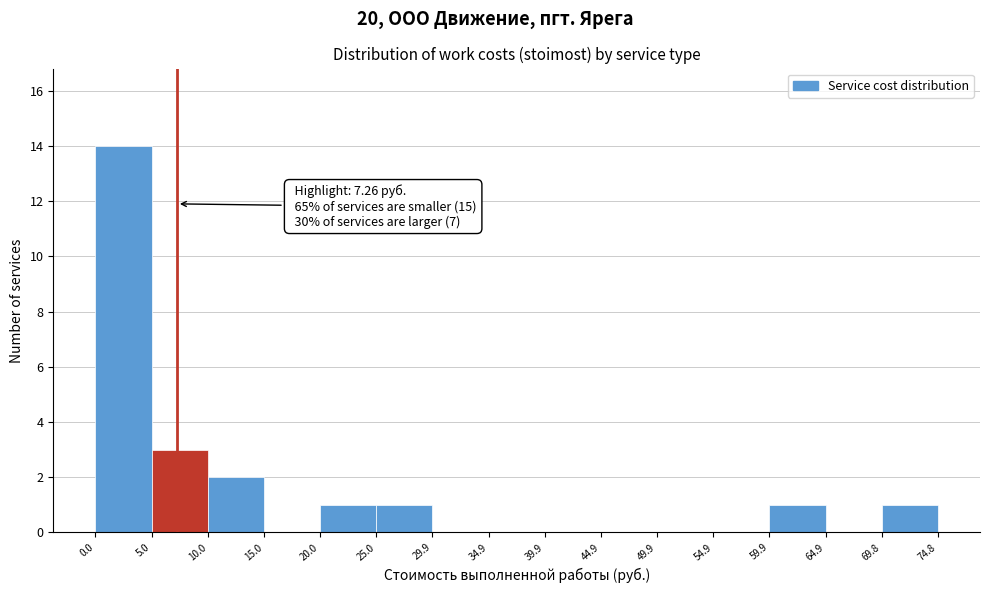

Over which range of the x-axis is the bar tallest?

0.0 to 5.0